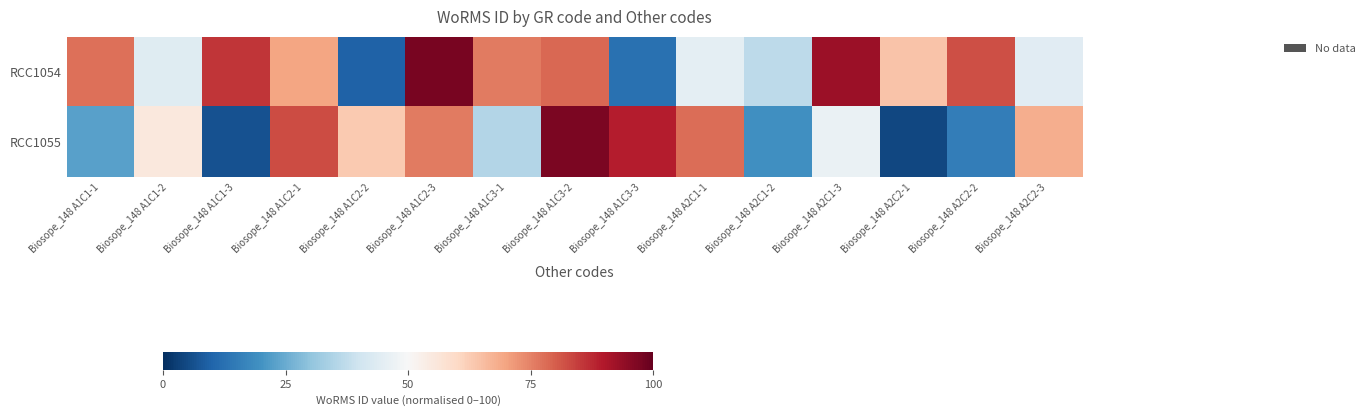

Count the number of categories in the chart.

15